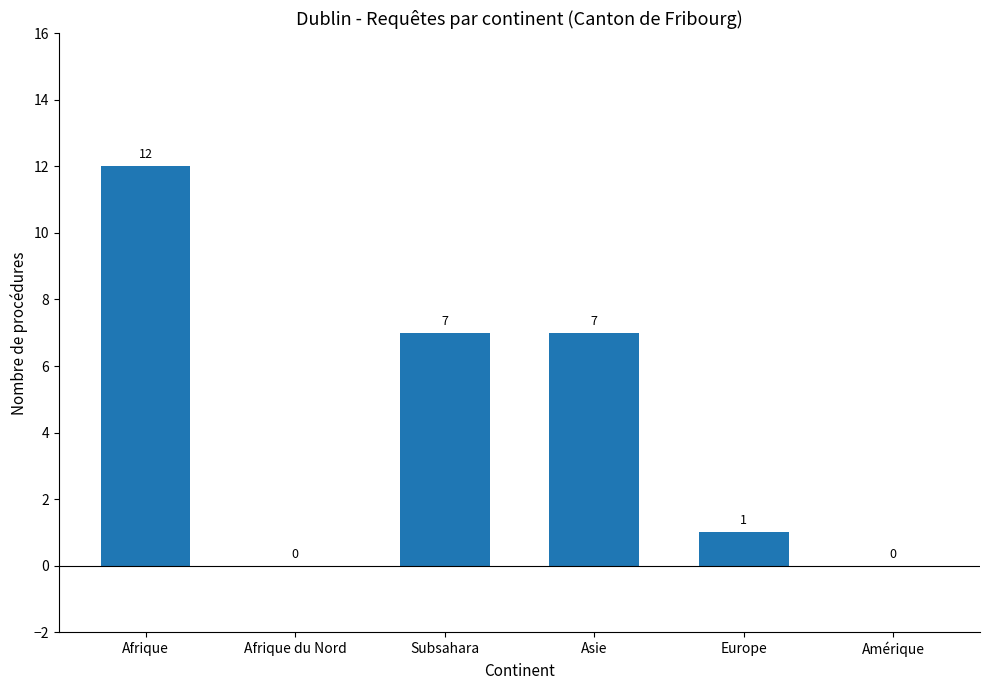

Reading left to right, extract all data points from this chart.

12	0	7	7	1	0